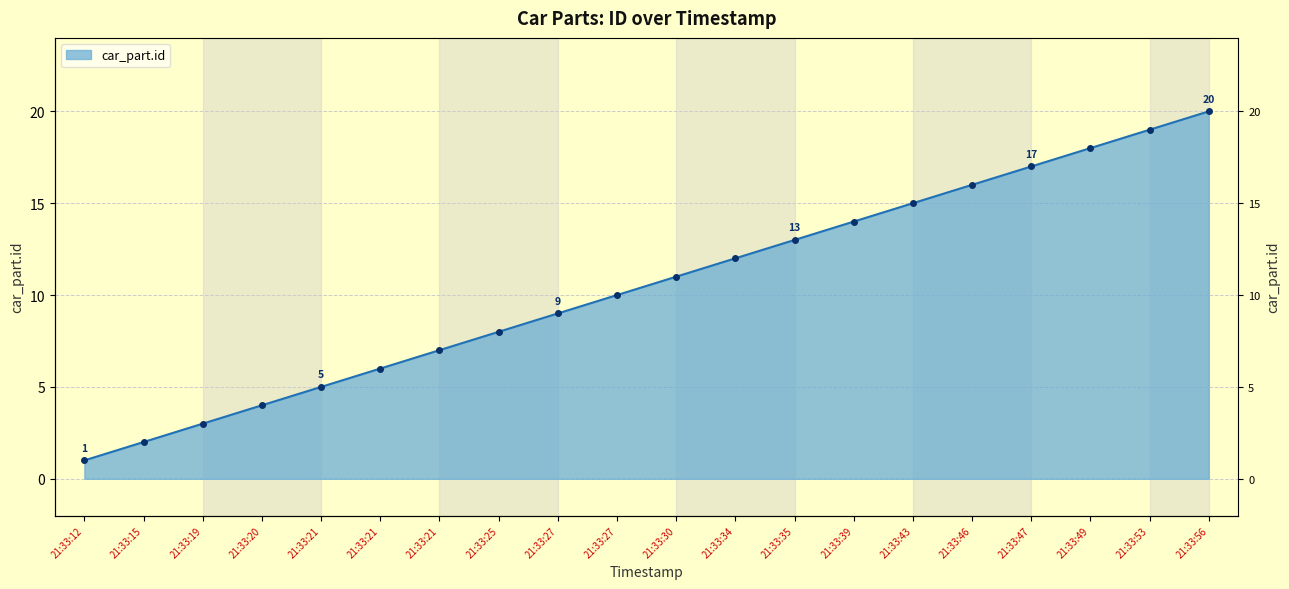

How many values exceed 11?

9